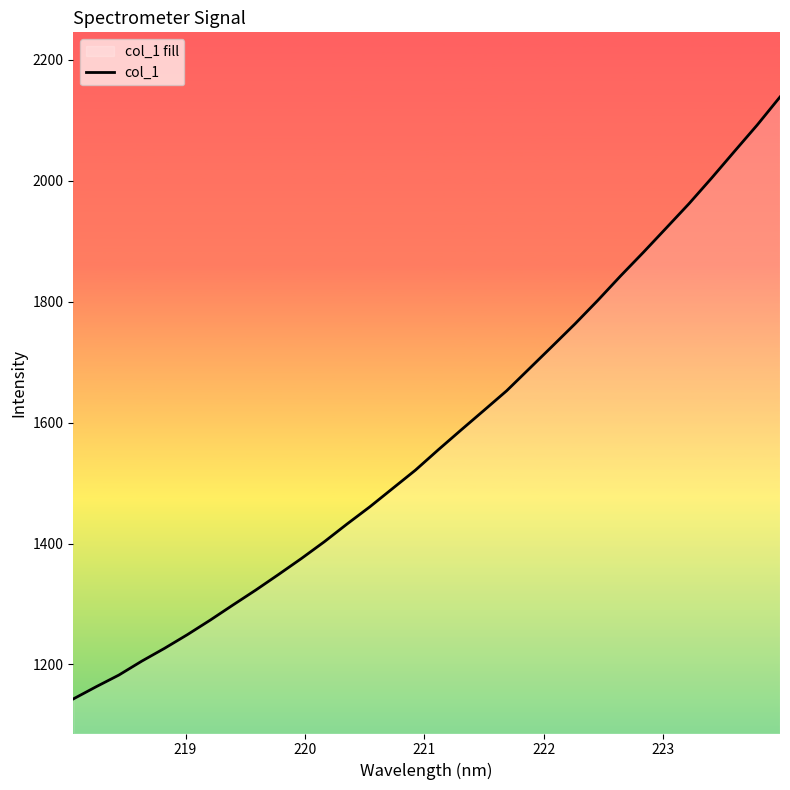

What is the value of the 31st point from the left?

2092.4